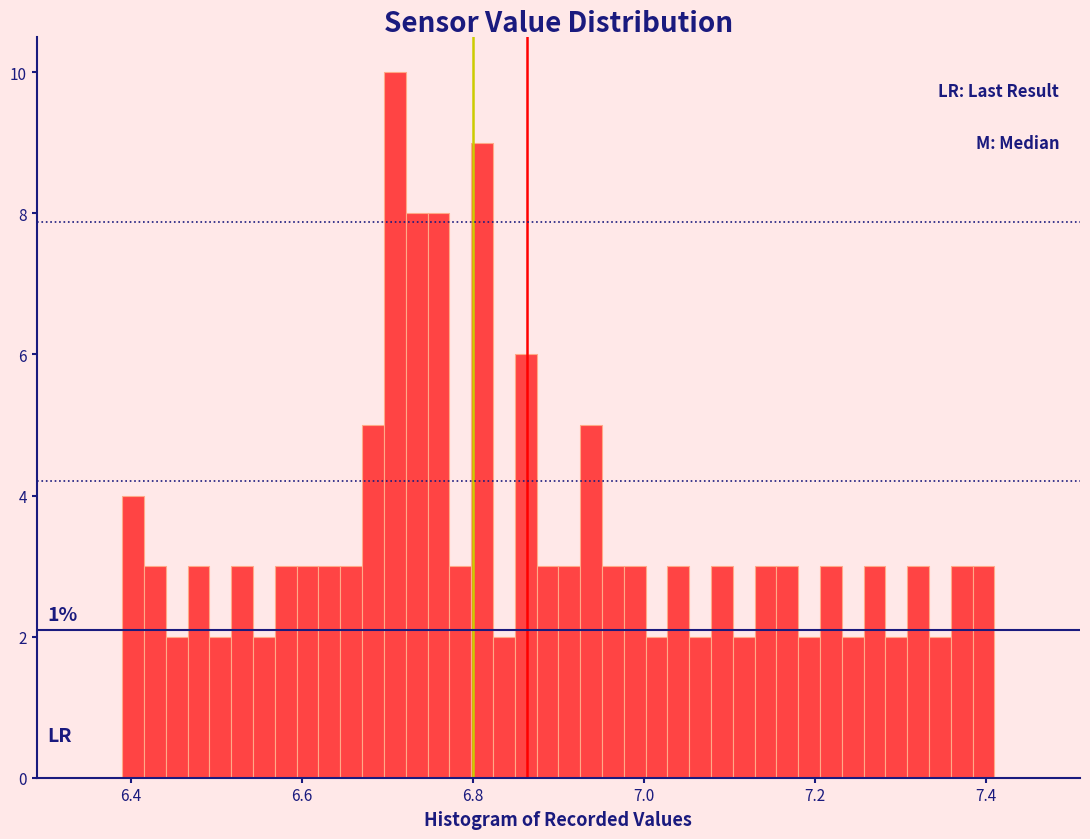

Around what value on the x-axis is the tallest bar? Give the approximate position of its centre, as read against the axis.

6.70